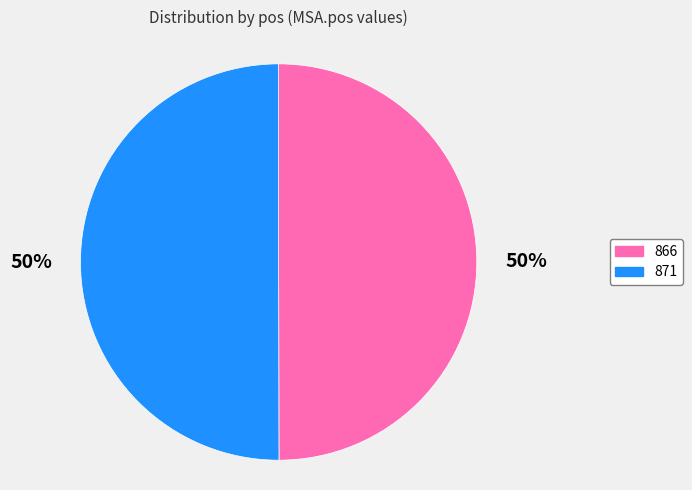

Approximately how many times larger is the value at 866 compared to 871?

1.0